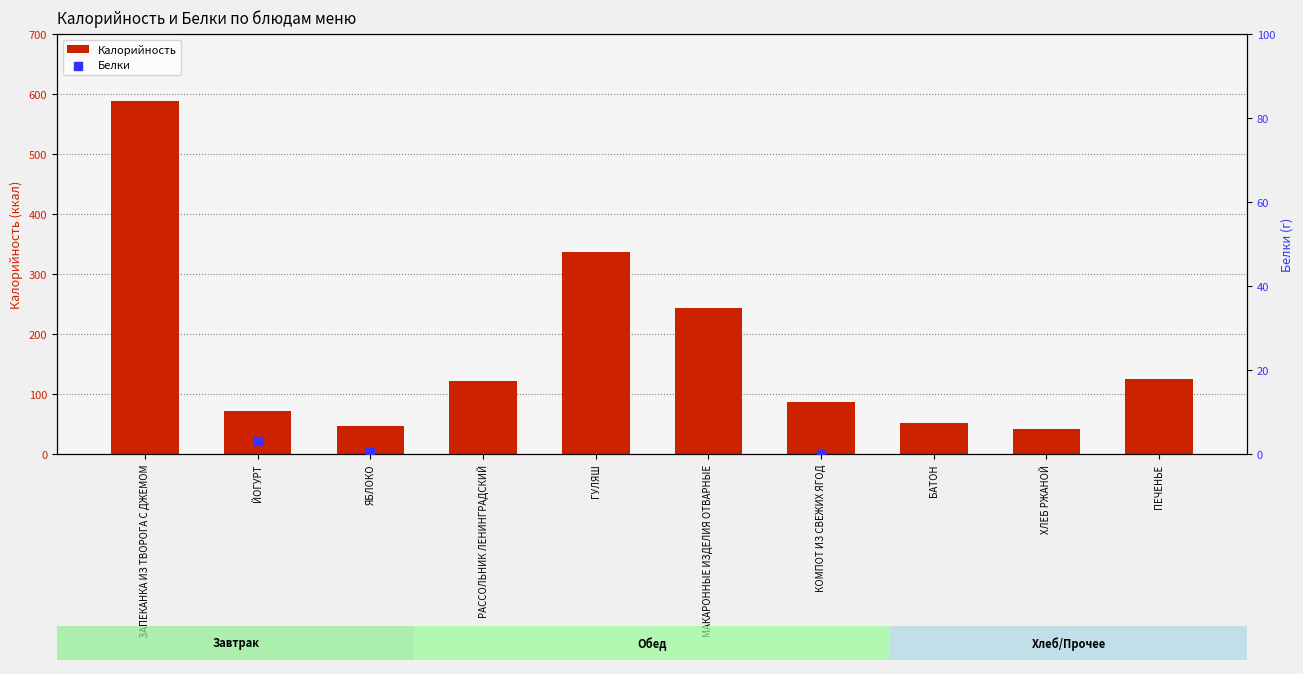

At how many categories does at least one series exceed 163?

3